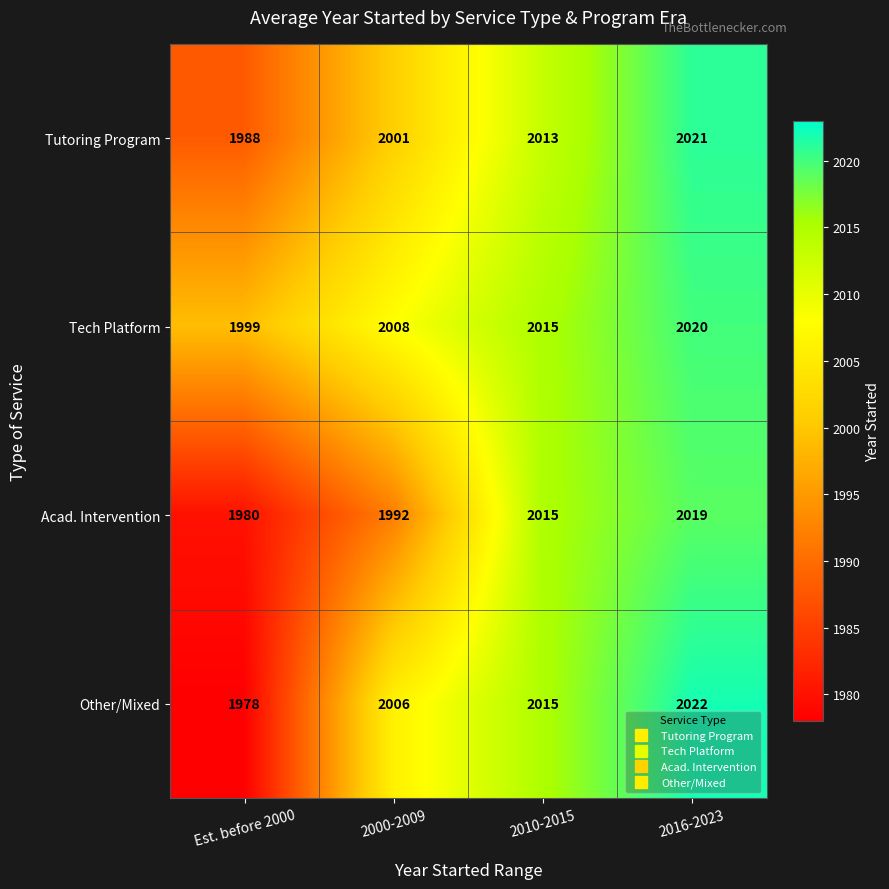

True or false: Tutoring Program has a value of 2021 at 2016-2023.

True